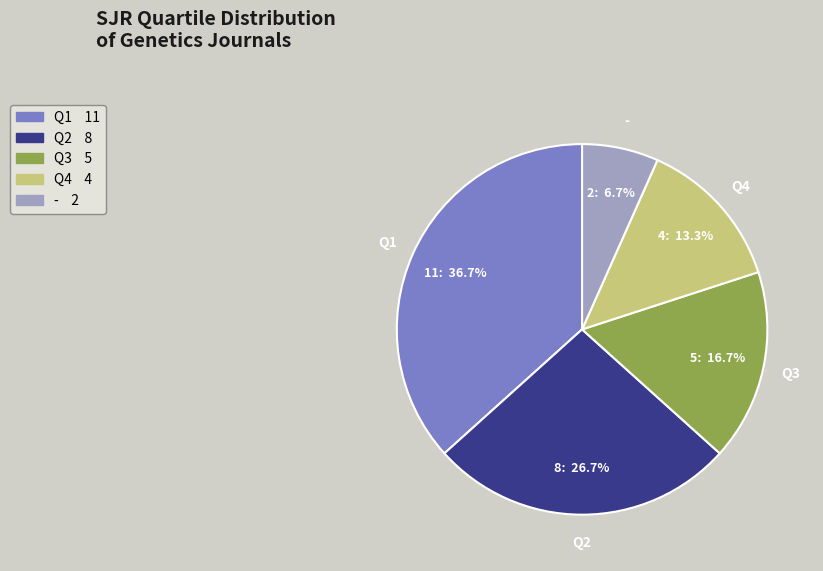

How many slices are in this pie chart?

5